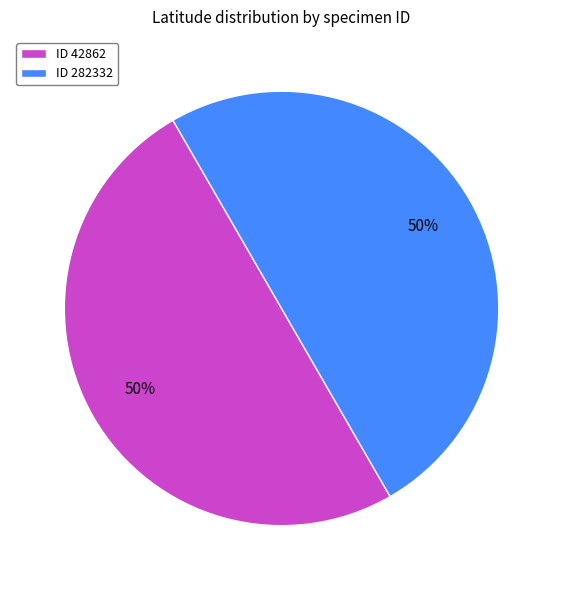

True or false: ID 282332 accounts for 50% of the total.

True